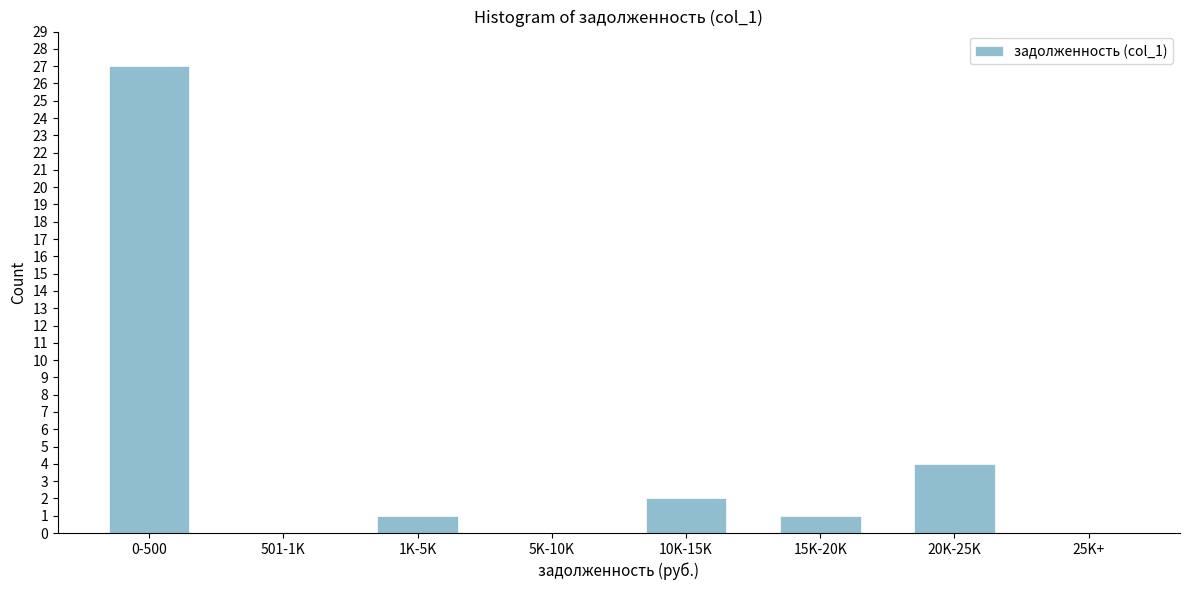

Reading right to left, extract all data points from this chart.

25K+=0	20K-25K=4	15K-20K=1	10K-15K=2	5K-10K=0	1K-5K=1	501-1K=0	0-500=27